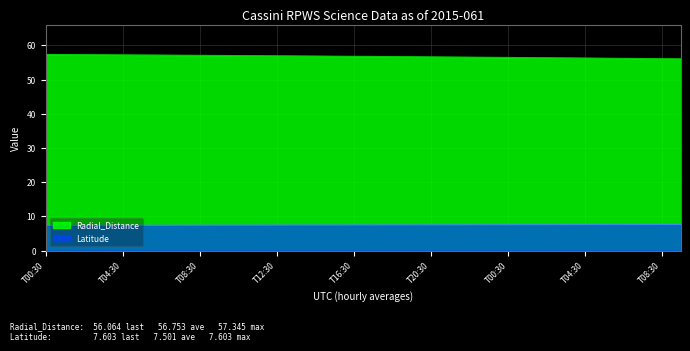

True or false: Latitude and Radial_Distance intersect in this chart.

False